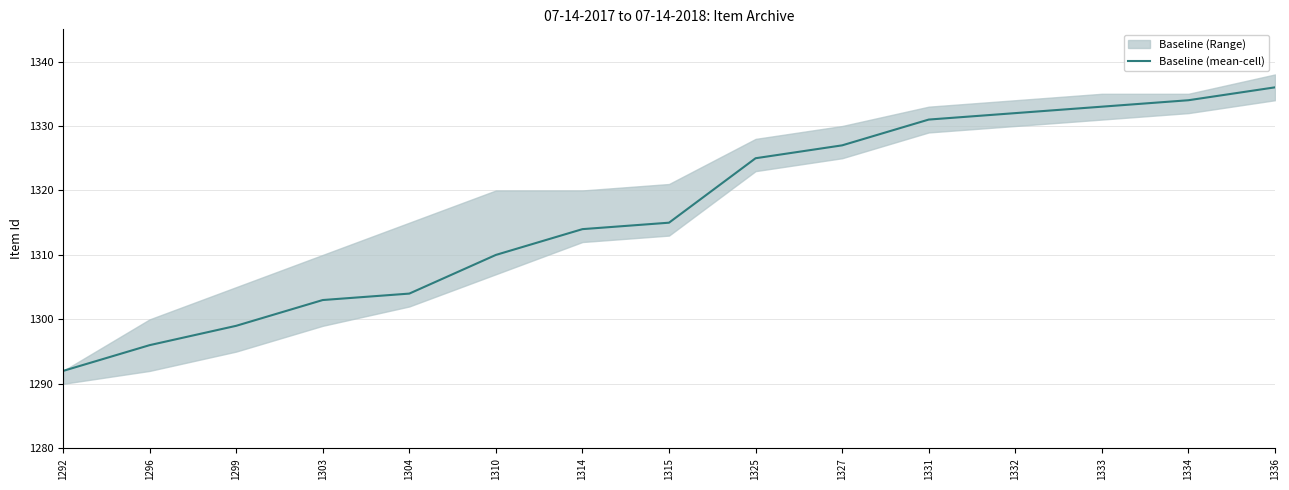

Is it true that the value at 1303 is 879?

False